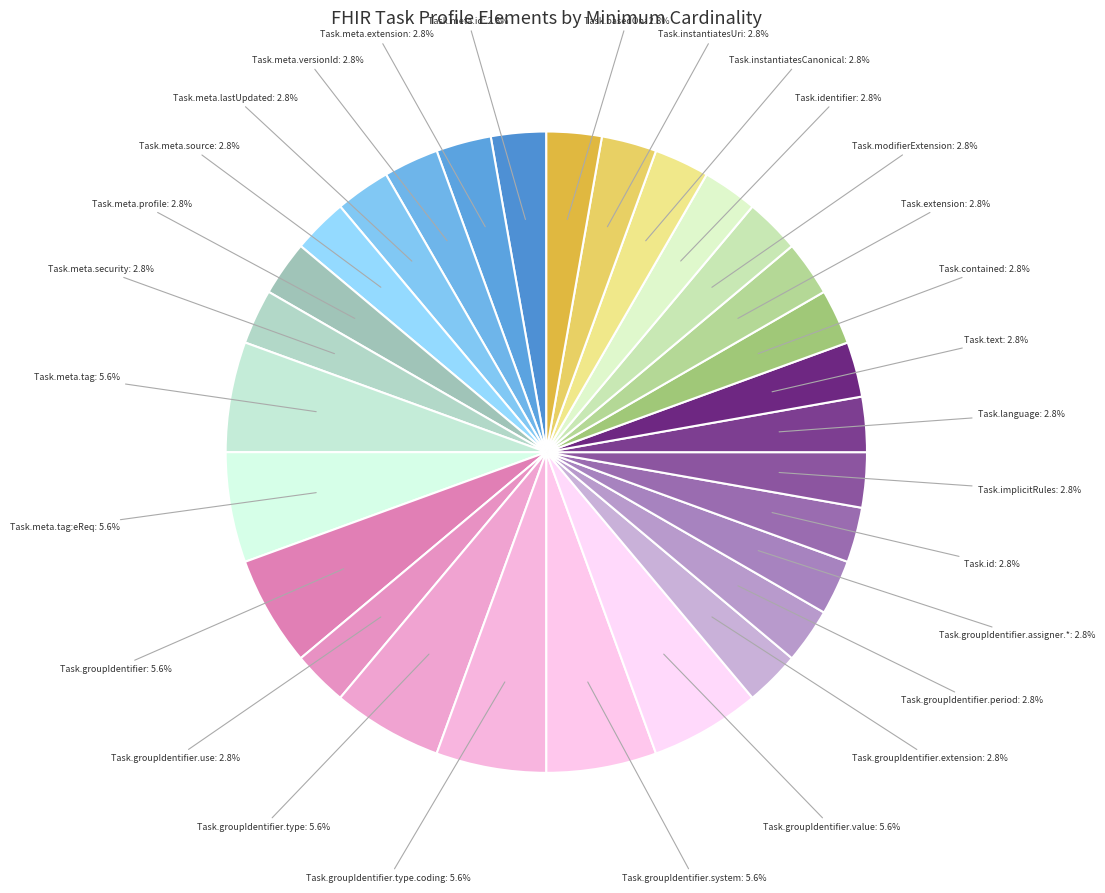

Does any single category account for the majority?

No